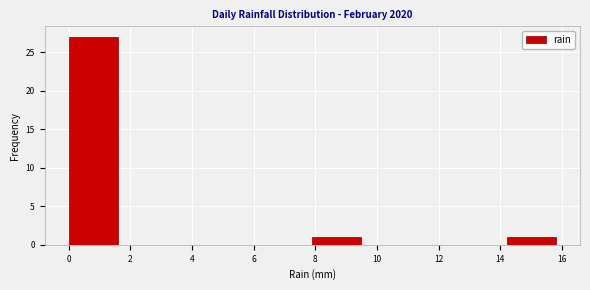

Reading left to right, transcribe this chart: for each bar, give the range it covers on the x-axis and its height. Neither the bar edges nor the heights are printed on the chart, so give them approximately, as read against the axes.

0.00 to 1.58: 27
1.58 to 3.16: 0
3.16 to 4.74: 0
4.74 to 6.32: 0
6.32 to 7.90: 0
7.90 to 9.48: 1
9.48 to 11.06: 0
11.06 to 12.64: 0
12.64 to 14.22: 0
14.22 to 15.80: 1